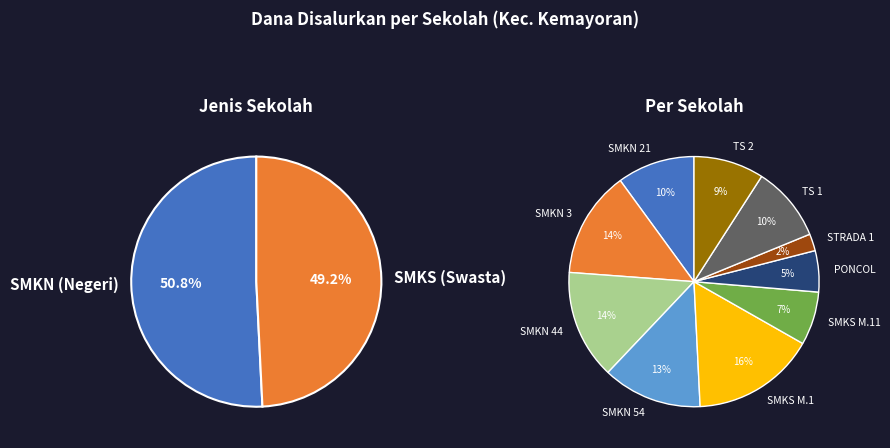

How many segments does this pie chart have?

10